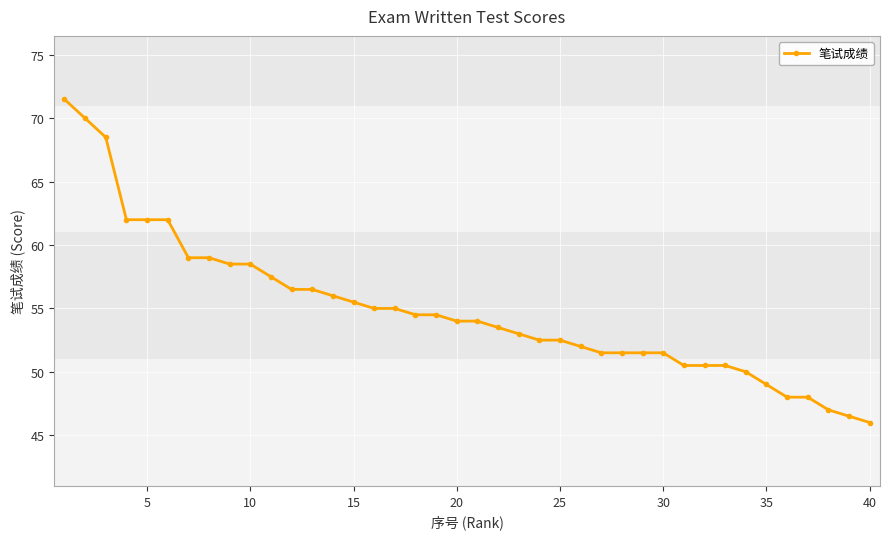

What is the greatest value displayed?

71.5